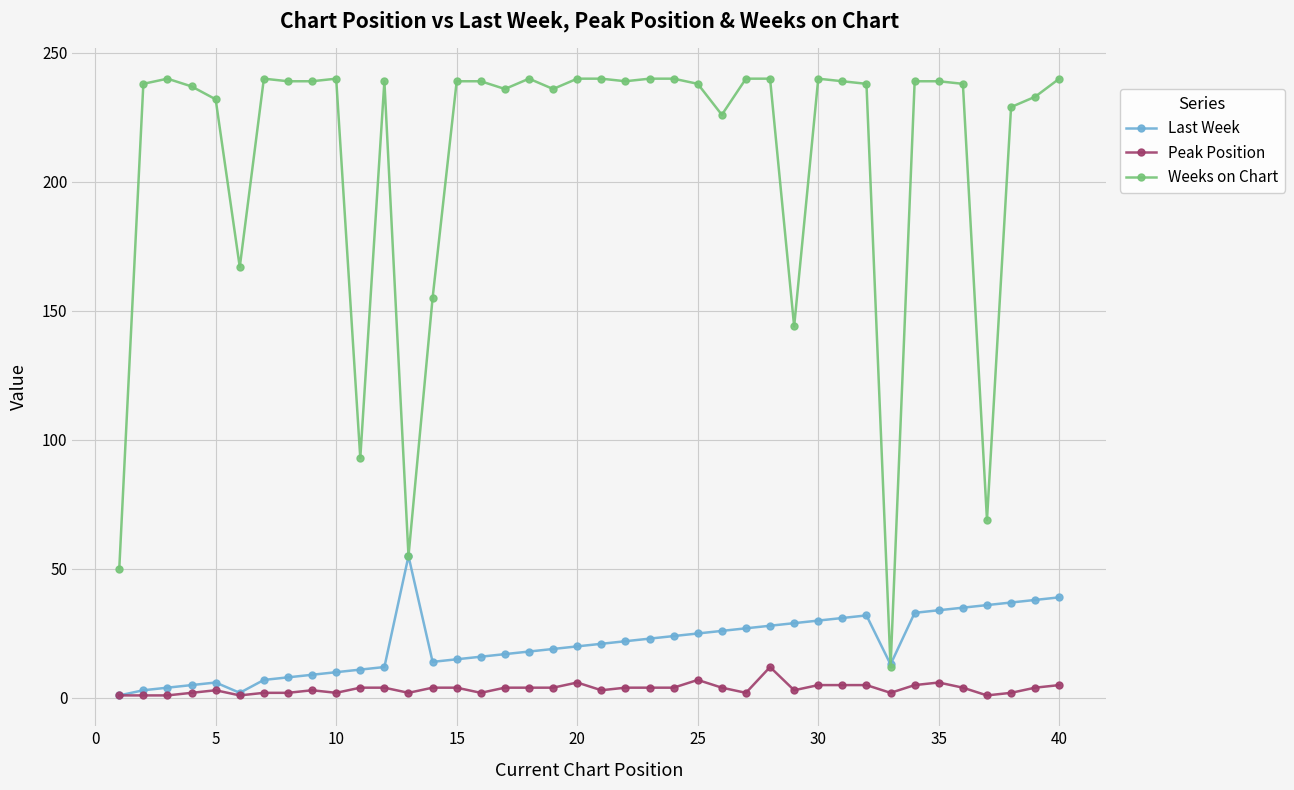

Which series has the widest spread of values?

Weeks on Chart